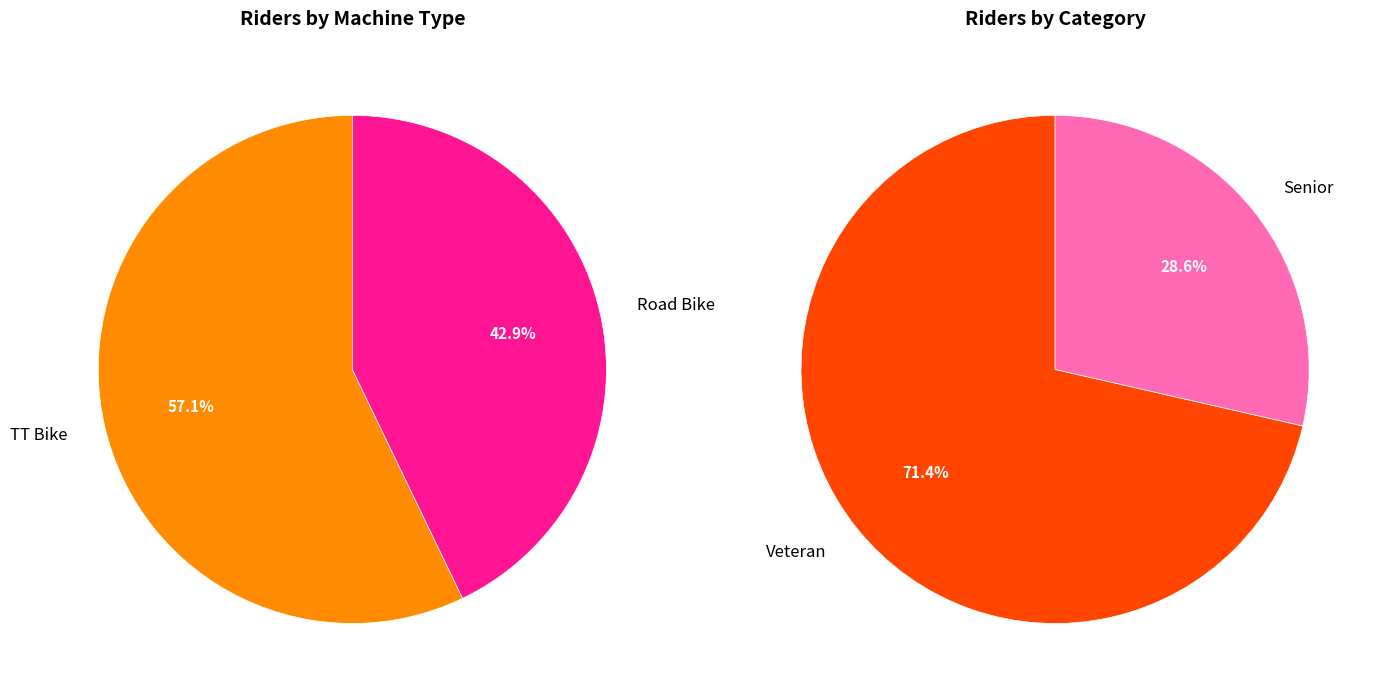

How many slices are in this pie chart?

2